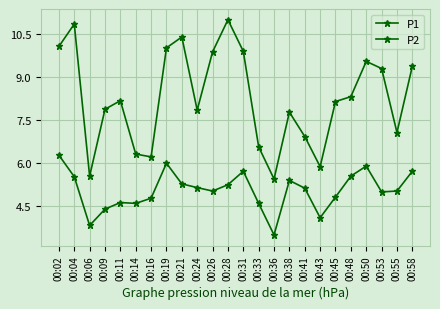

Which series has the largest total across all categories?

P1